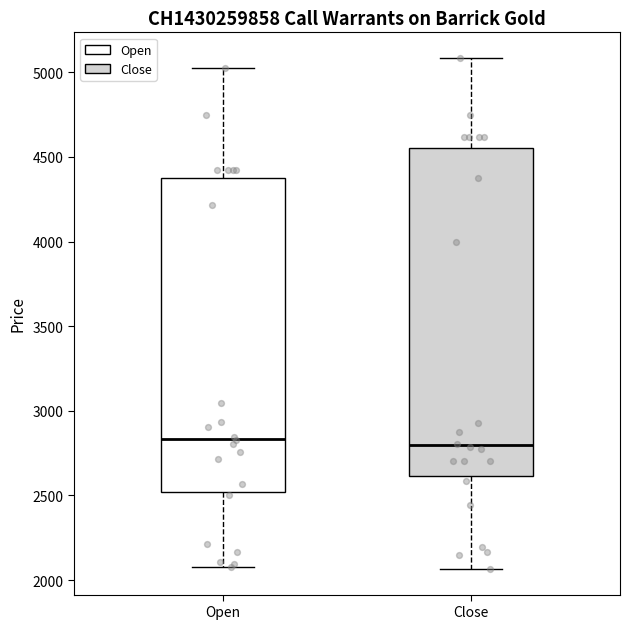

Reading left to right, transcribe this box plot: for each box, give where its median line is, the range the box spans, and where its two whiskers end, as read against the y-axis. The values are not printed on the chart, so give them approximately, as read against the axis.

Open: median 2850, box 2500 to 4350, whiskers 2100 to 5050
Close: median 2800, box 2600 to 4550, whiskers 2050 to 5100